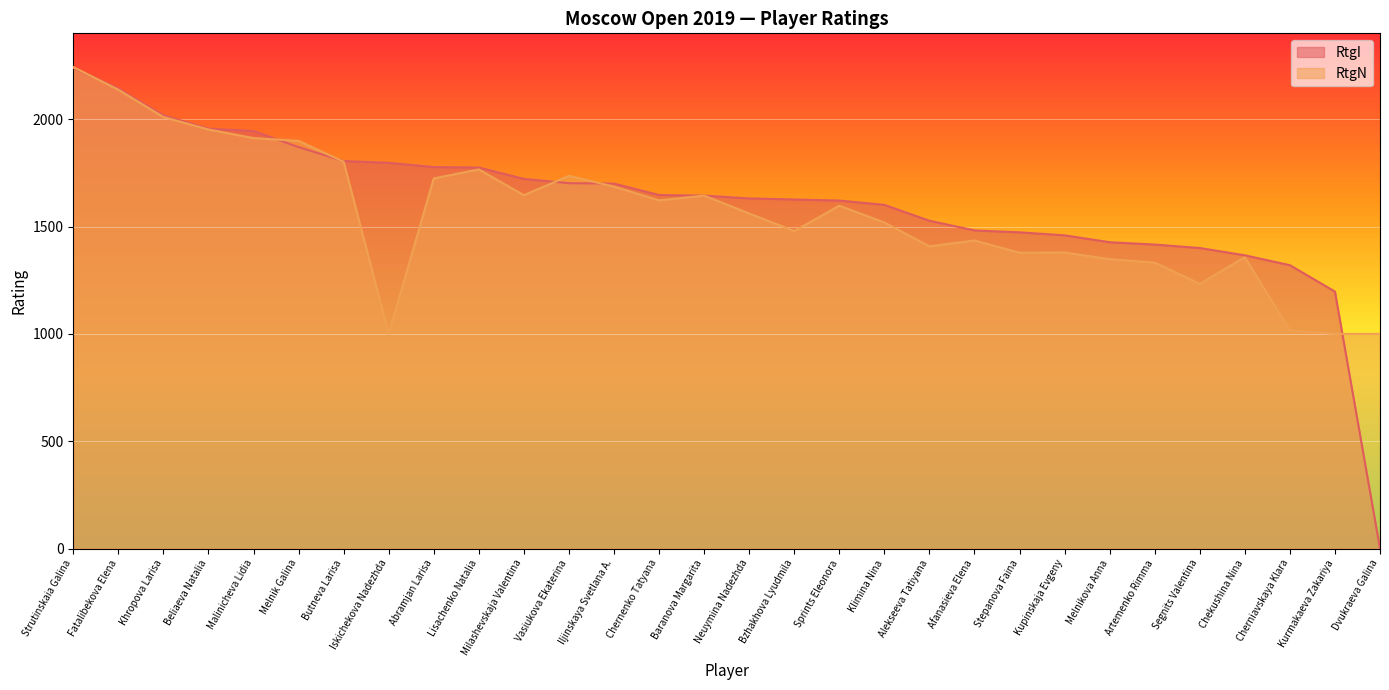

Reading left to right, extract all data points from this chart.

RtgI: Strutinskaia Galina=2239	Fatalibekova Elena=2143	Khropova Larisa=2018	Beliaeva Natalia=1956	Malinicheva Lidia=1945	Melnik Galina=1870	Butneva Larisa=1805	Iskichekova Nadezhda=1797	Abramjan Larisa=1777	Lisachenko Natalia=1775	Milashevskaja Valentina=1722	Vasiukova Ekaterina=1702	Iljinskaya Svetlana A.=1700	Chernenko Tatyana=1647	Baranova Margarita=1644	Neuymina Nadezhda=1631	Bzhakhova Lyudmila=1626	Sprints Eleonora=1621	Klimina Nina=1601	Alekseeva Tatiyana=1527	Afanasieva Elena=1482	Stepanova Faina=1473	Kupinskaja Evgeny=1459	Melnikova Anna=1427	Artemenko Rimma=1416	Segnits Valentina=1400	Chekushina Nina=1366	Cherniavskaya Klara=1320	Kurmakaeva Zakariya=1197	Dvukraeva Galina=0
RtgN: Strutinskaia Galina=2243	Fatalibekova Elena=2137	Khropova Larisa=2010	Beliaeva Natalia=1952	Malinicheva Lidia=1912	Melnik Galina=1899	Butneva Larisa=1802	Iskichekova Nadezhda=1000	Abramjan Larisa=1724	Lisachenko Natalia=1766	Milashevskaja Valentina=1646	Vasiukova Ekaterina=1736	Iljinskaya Svetlana A.=1686	Chernenko Tatyana=1622	Baranova Margarita=1644	Neuymina Nadezhda=1561	Bzhakhova Lyudmila=1479	Sprints Eleonora=1597	Klimina Nina=1519	Alekseeva Tatiyana=1408	Afanasieva Elena=1435	Stepanova Faina=1378	Kupinskaja Evgeny=1379	Melnikova Anna=1348	Artemenko Rimma=1332	Segnits Valentina=1233	Chekushina Nina=1357	Cherniavskaya Klara=1016	Kurmakaeva Zakariya=1000	Dvukraeva Galina=1000